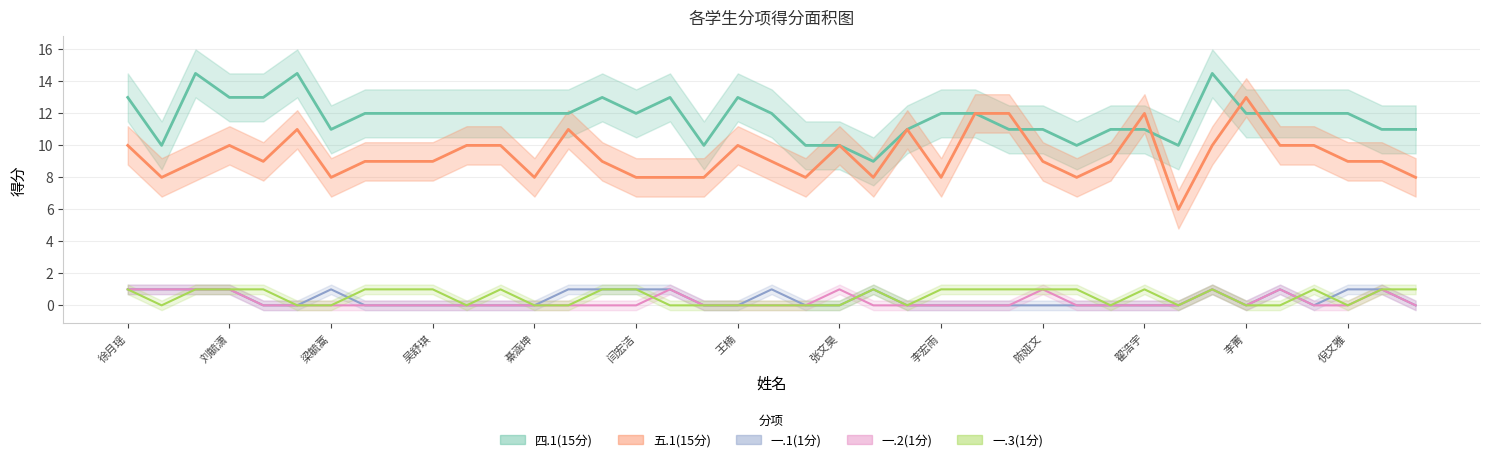

True or false: 一.1 and 四.1 intersect in this chart.

False